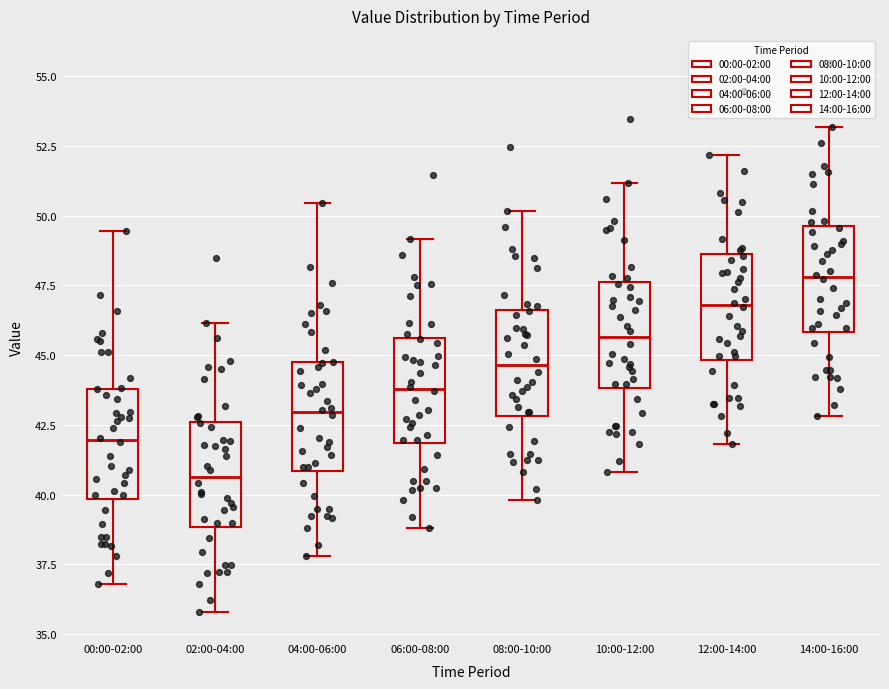

Where does the upper whisker of the box for 14:00-16:00 end on the y-axis? The values are not printed on the chart, so give them approximately, as read against the axis.

53.0